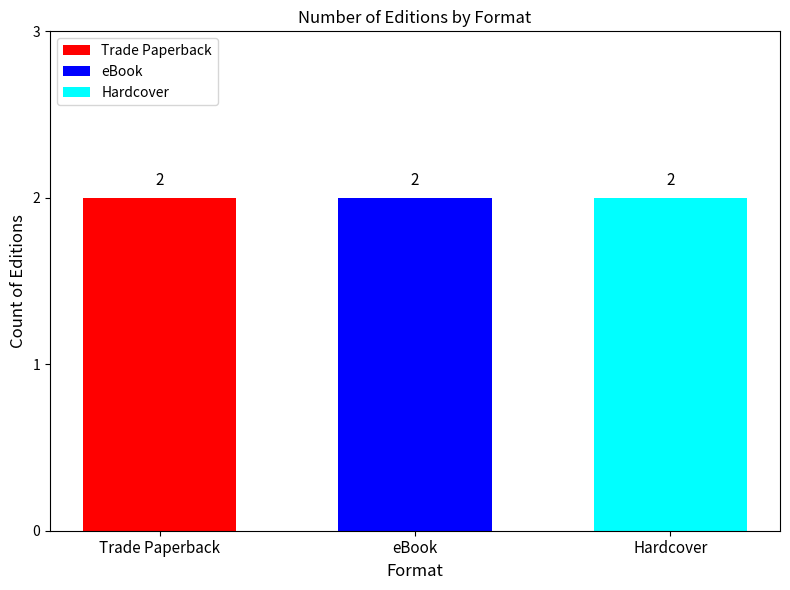

Which series has the widest spread of values?

Trade Paperback